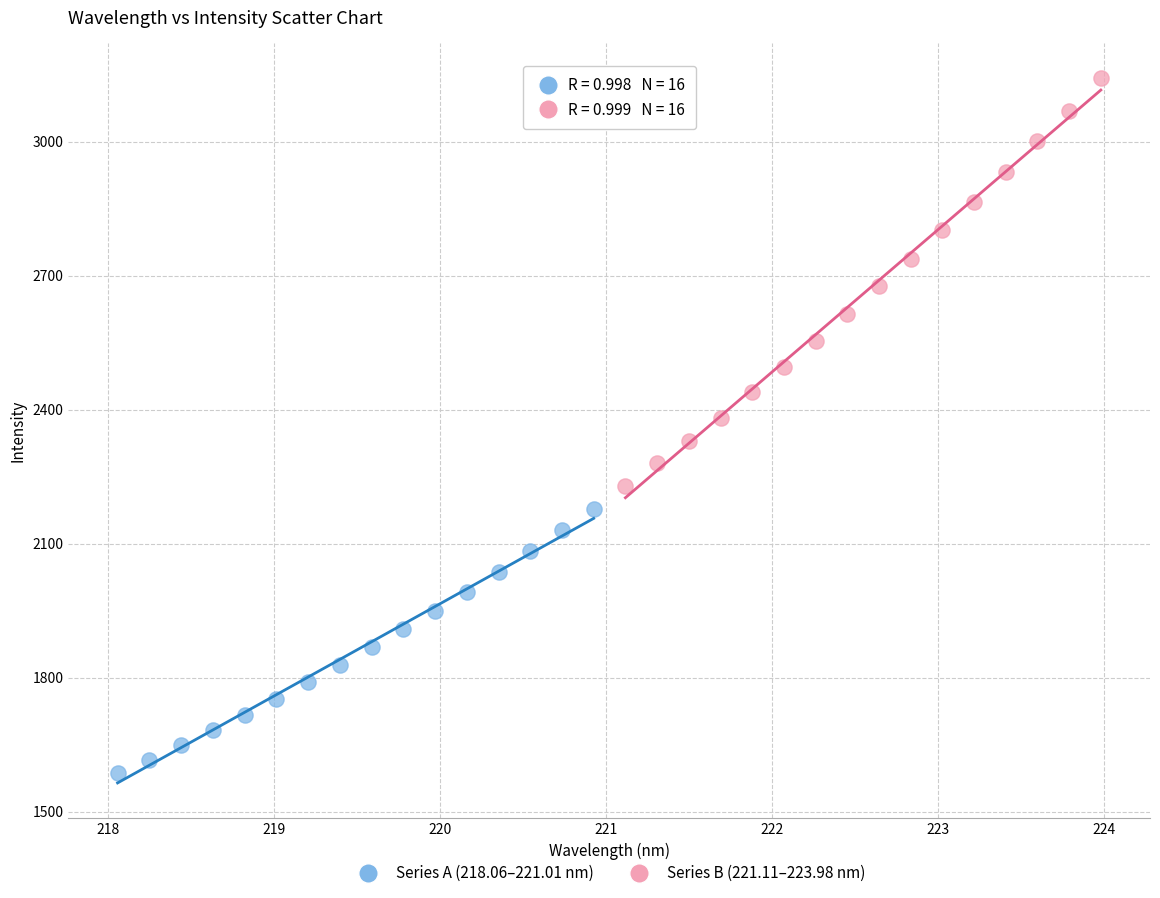

Which series reaches the minimum Y coordinate?

Series A (218.06–221.01 nm)